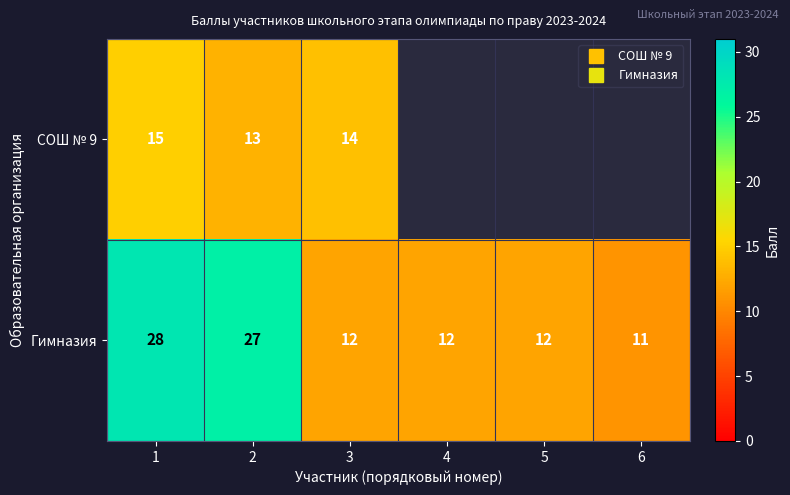

How many values in СОШ № 9 are above zero?

3